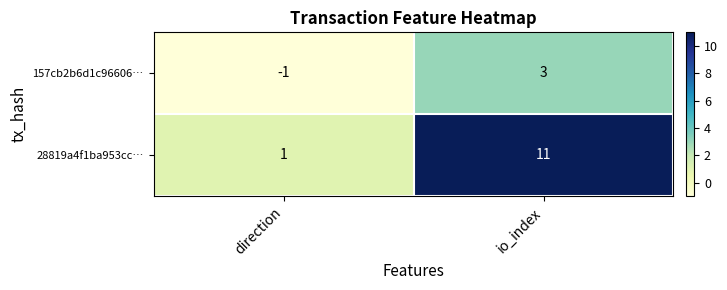

Which series has the largest total across all categories?

28819a4f1ba953cc…